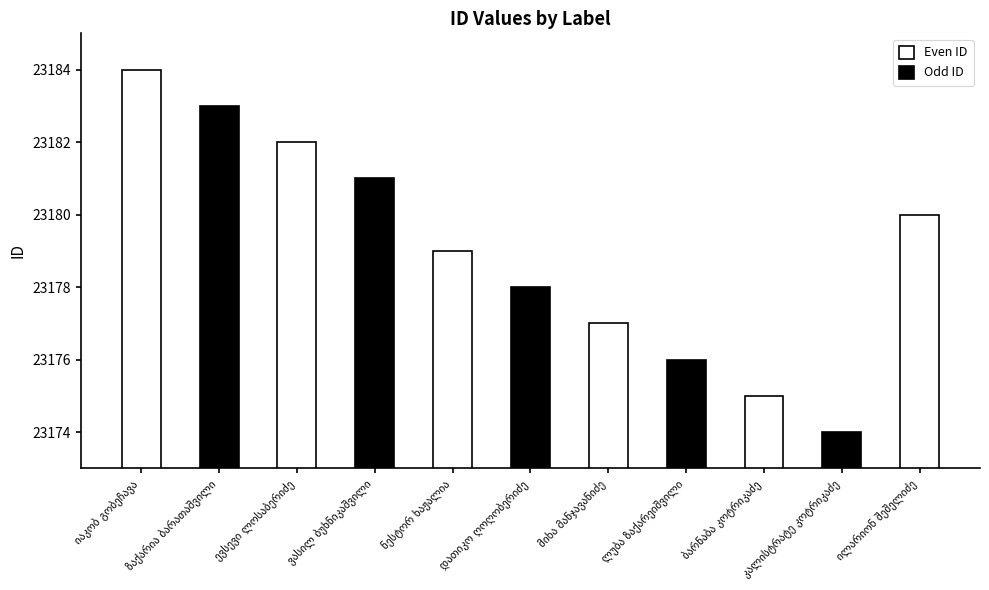

How many bars are there in total?

11